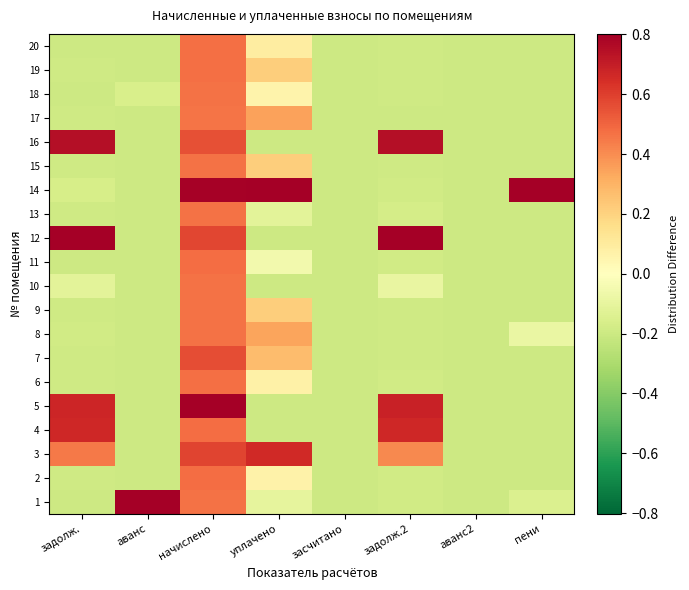

How many distinct data groups are displayed?

20